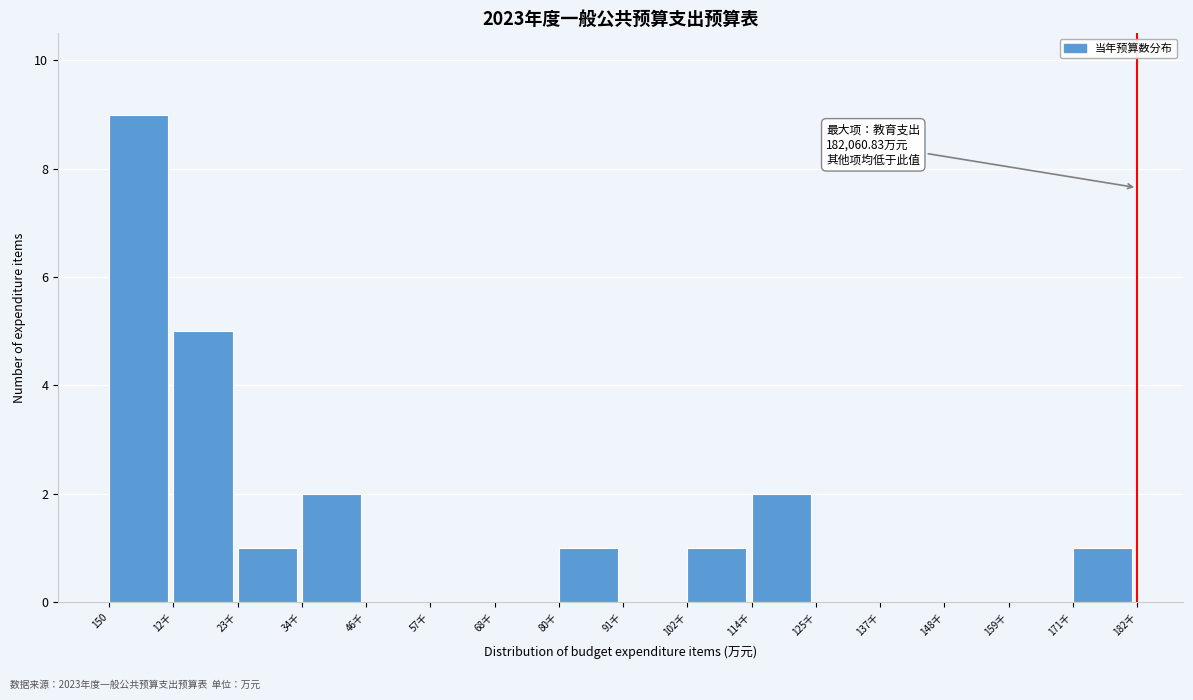

Reading right to left, extract all data points from this chart.

171千=1	159千=0	148千=0	137千=0	125千=0	114千=2	102千=1	91千=0	80千=1	68千=0	57千=0	46千=0	34千=2	23千=1	12千=5	150=9